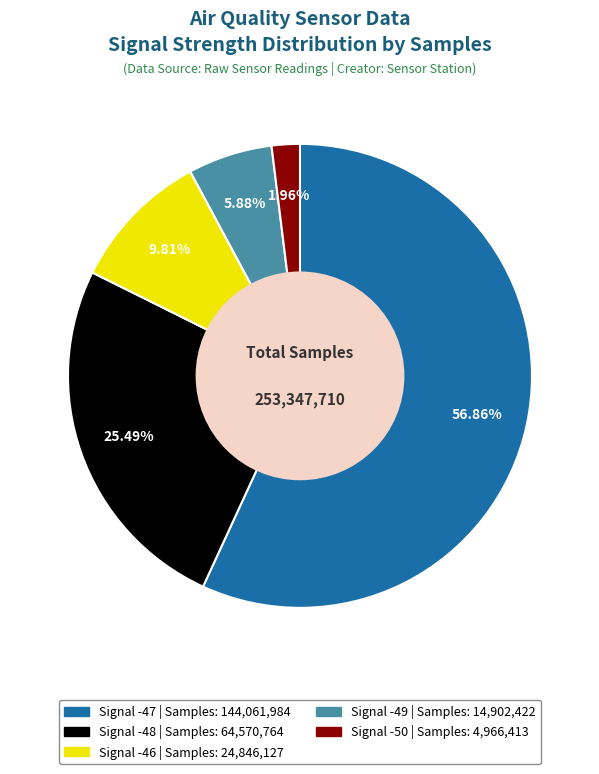

Is there any slice that represents more than half of the pie?

Yes